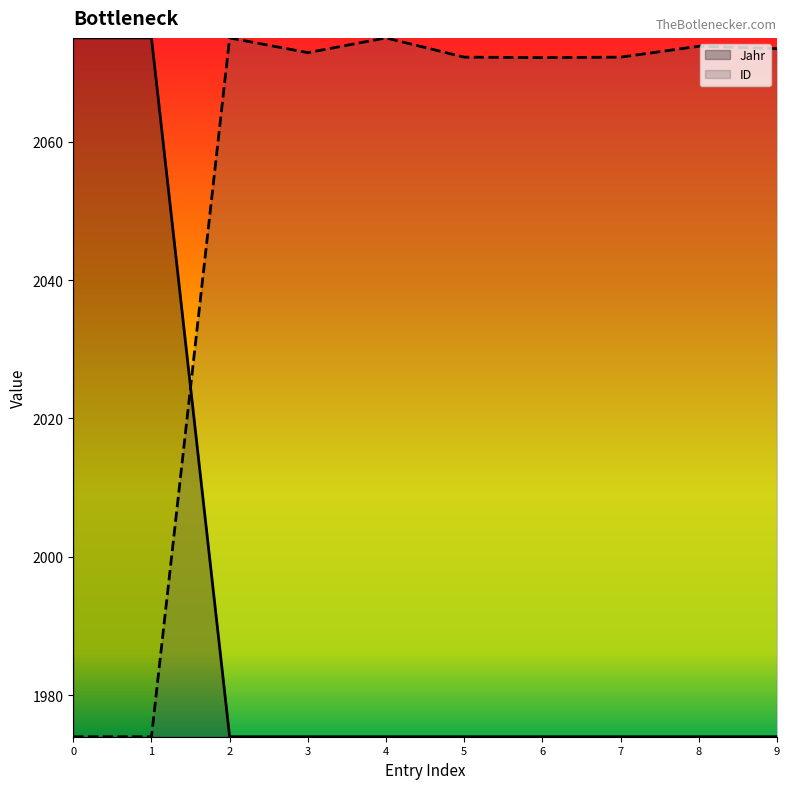

What is the total value across all series at 8?

4047.8